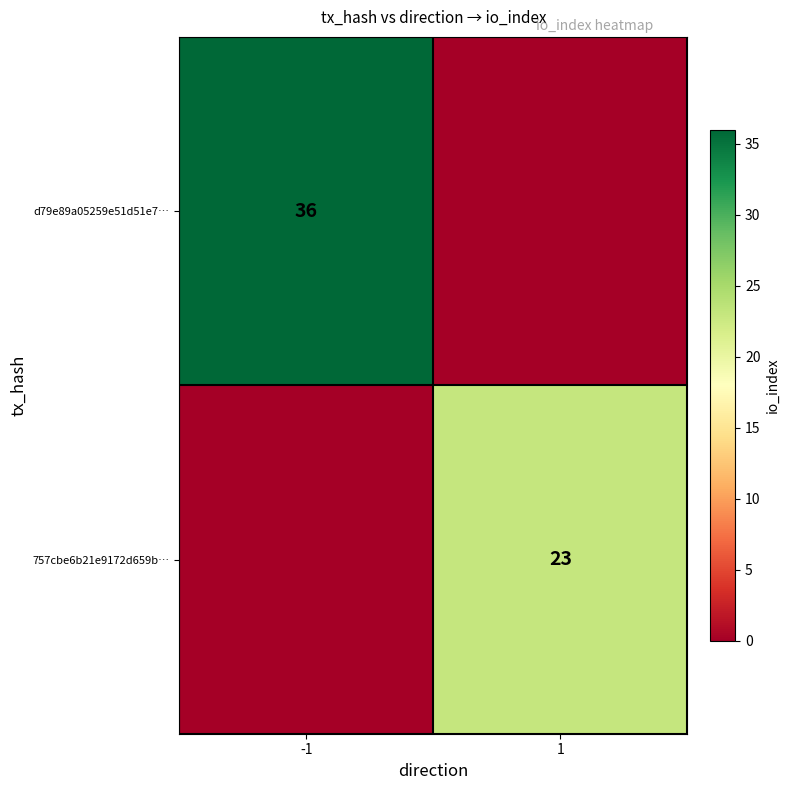

The value of 757cbe6b21e9172d659b… at 1 is 23. True or false?

True